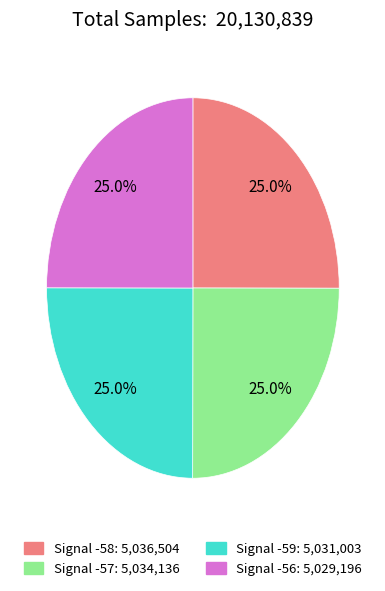

Approximately how many times larger is the value at Signal -56 compared to Signal -58?

1.0